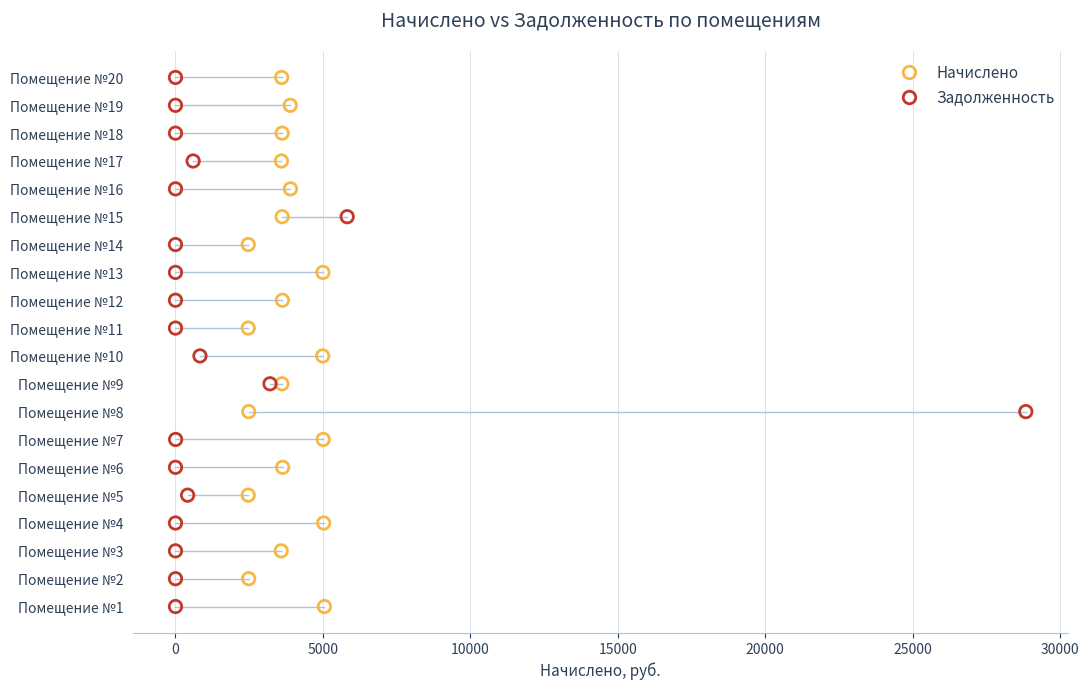

What are all the series names shown in the legend?

Начислено, Задолженность